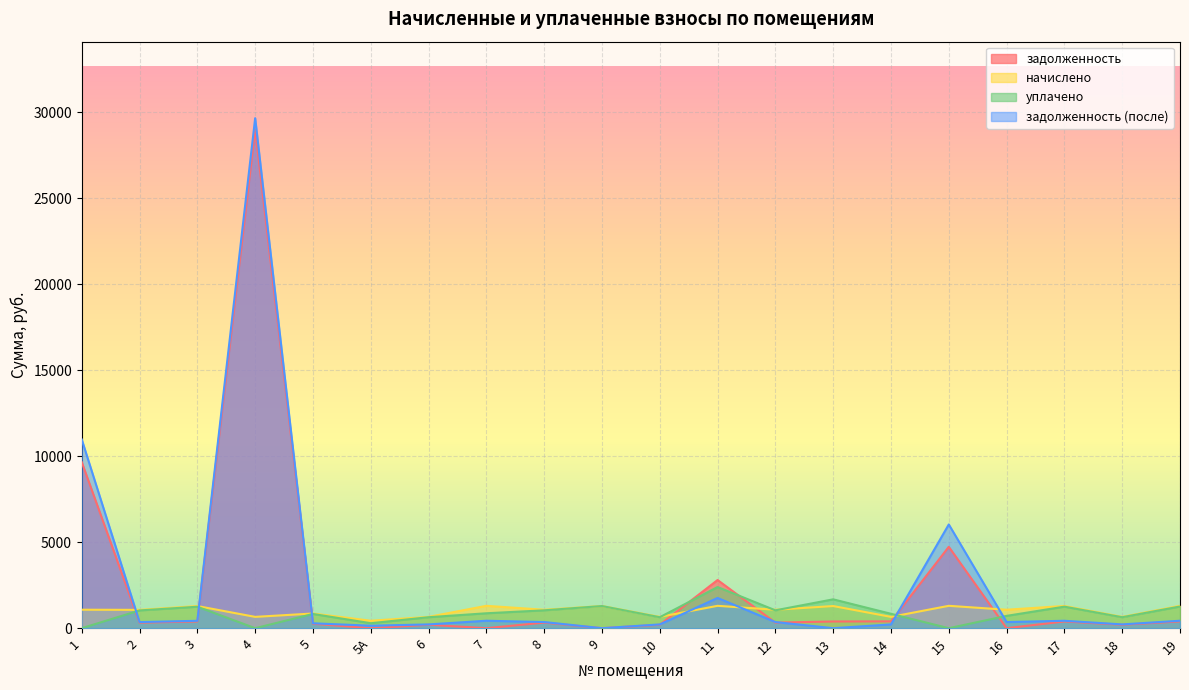

List the labels in order of задолженность value, largest first.

4, 1, 15, 11, 14, 19, 17, 3, 13, 8, 12, 2, 5, 6, 10, 18, 5А, 7, 9, 16